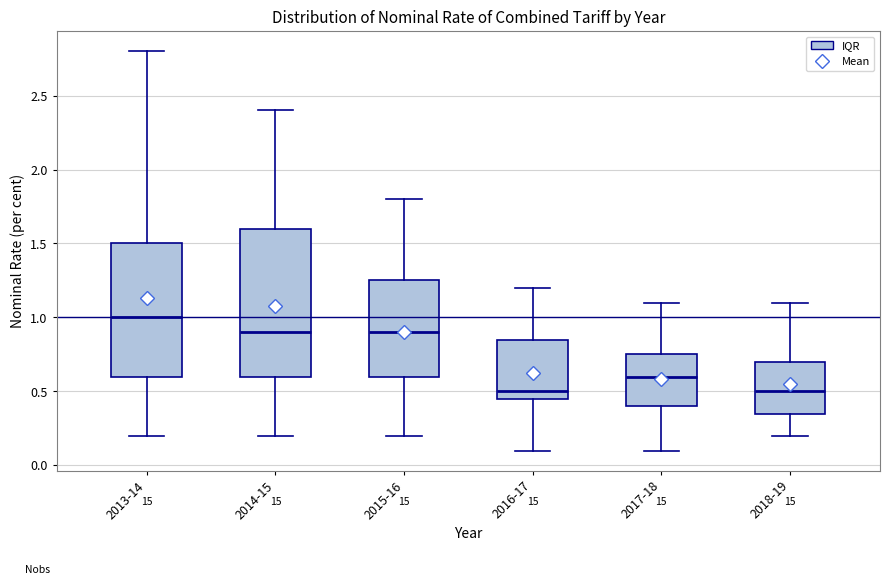

Where does the median line of the box for 2017-18 sit on the y-axis? The values are not printed on the chart, so give them approximately, as read against the axis.

0.60